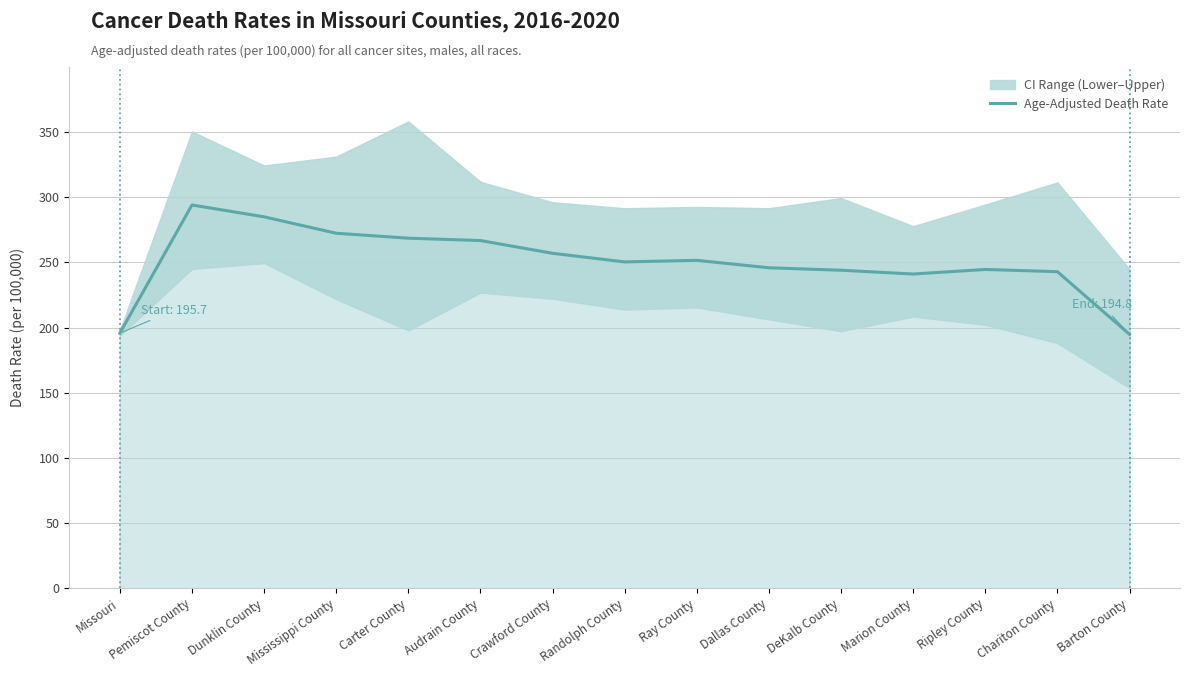

At which category does the data reach its first local valley?

Randolph County